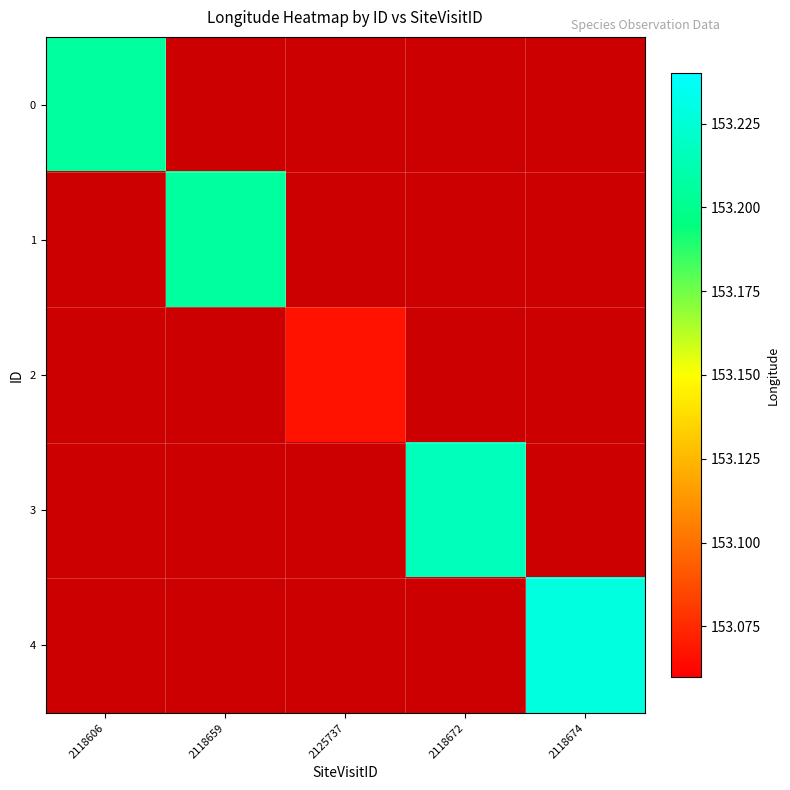

At 2118672, list the series in order from smallest to largest.

0, 1, 2, 4, 3